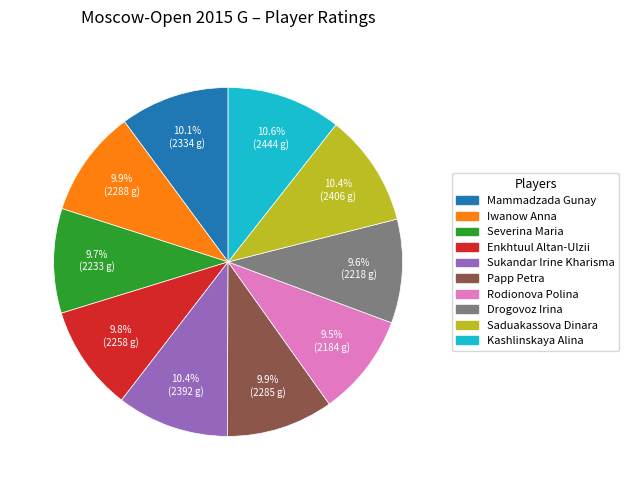

Count the number of slices in the pie.

10